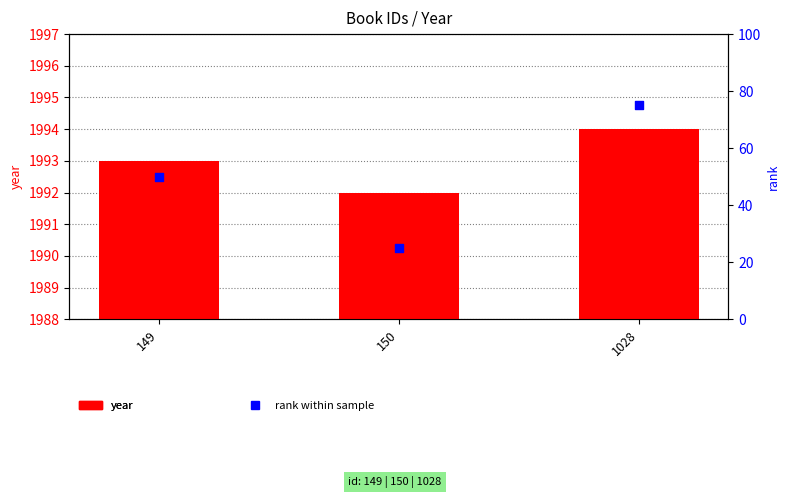

Which series has the largest total across all categories?

year